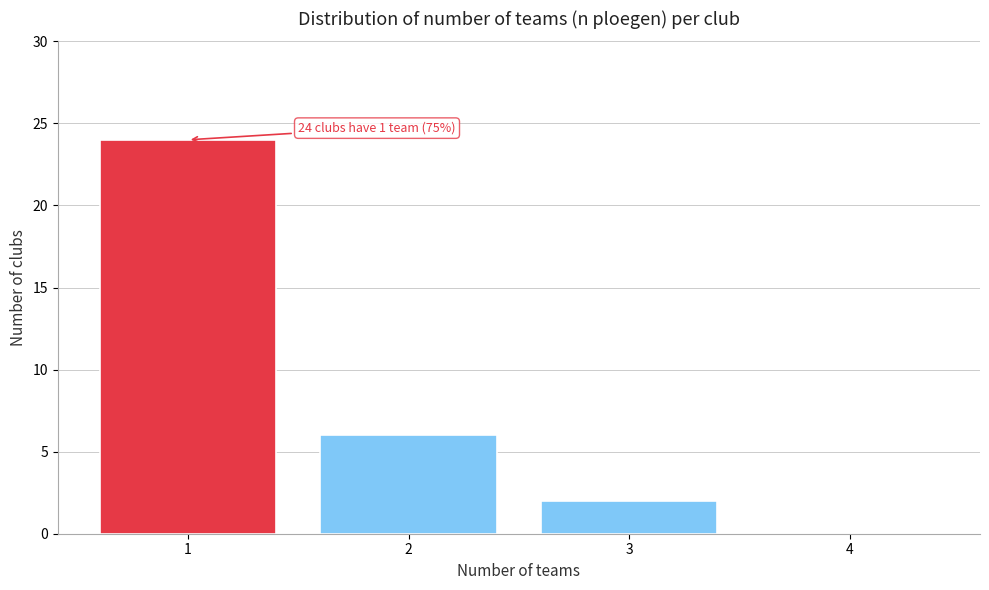

Reading right to left, list all the values displayed in this chart.

4=0	3=2	2=6	1=24